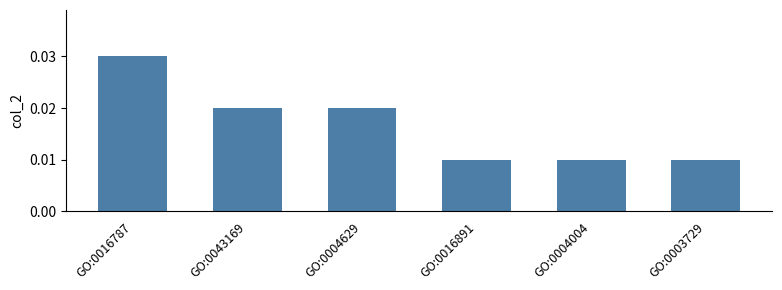

How many values are between 0 and 1?

6